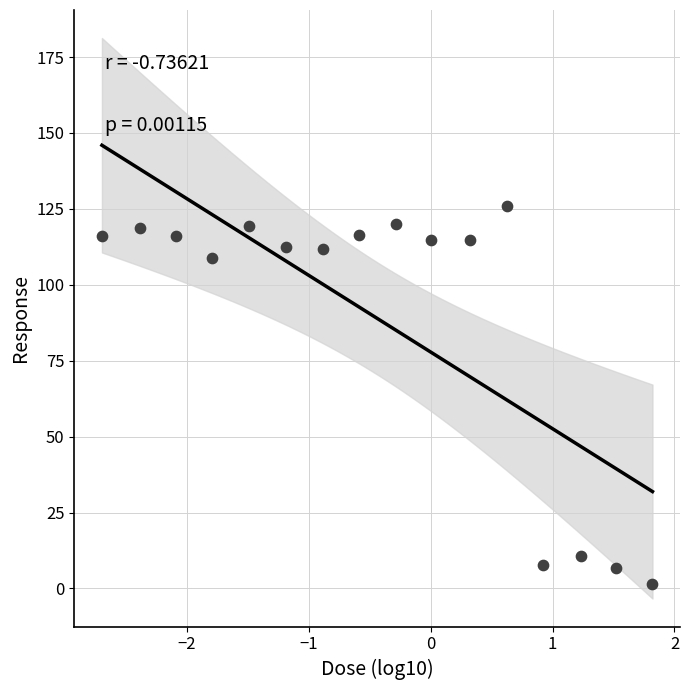

What Y value in the scatter plot is closest to 63?

108.7